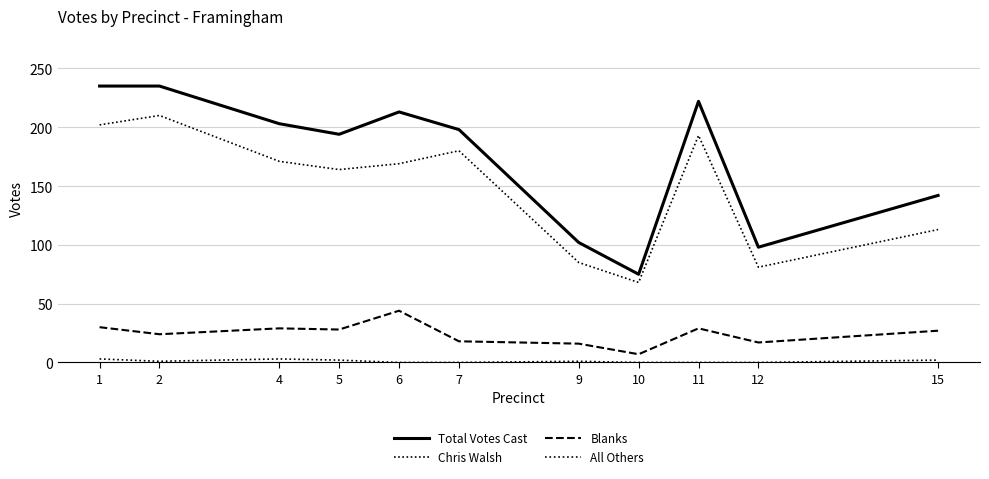

At which label does Blanks reach its peak?

6